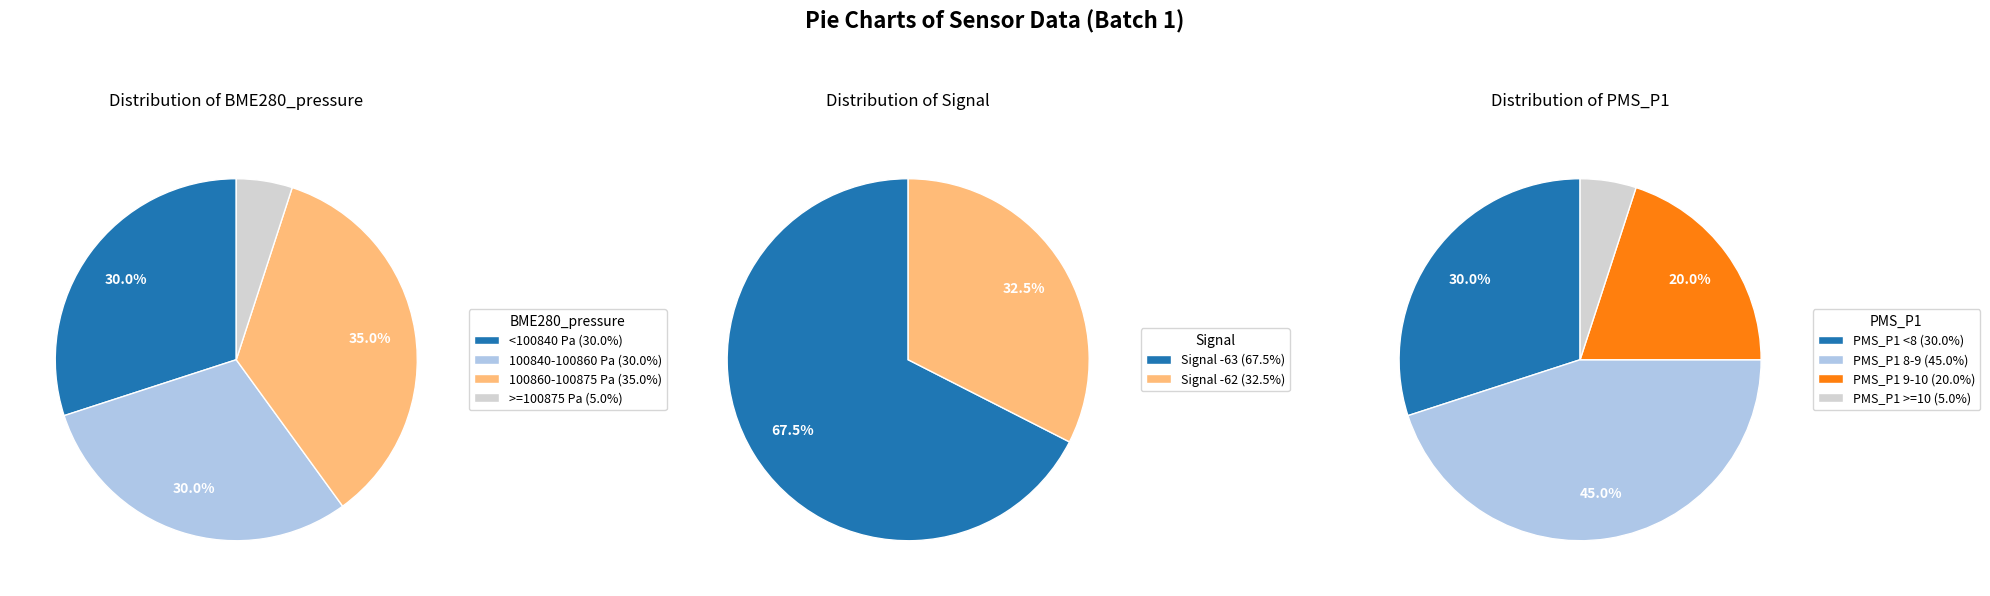

Does 37 account for over 50% of the chart?

No